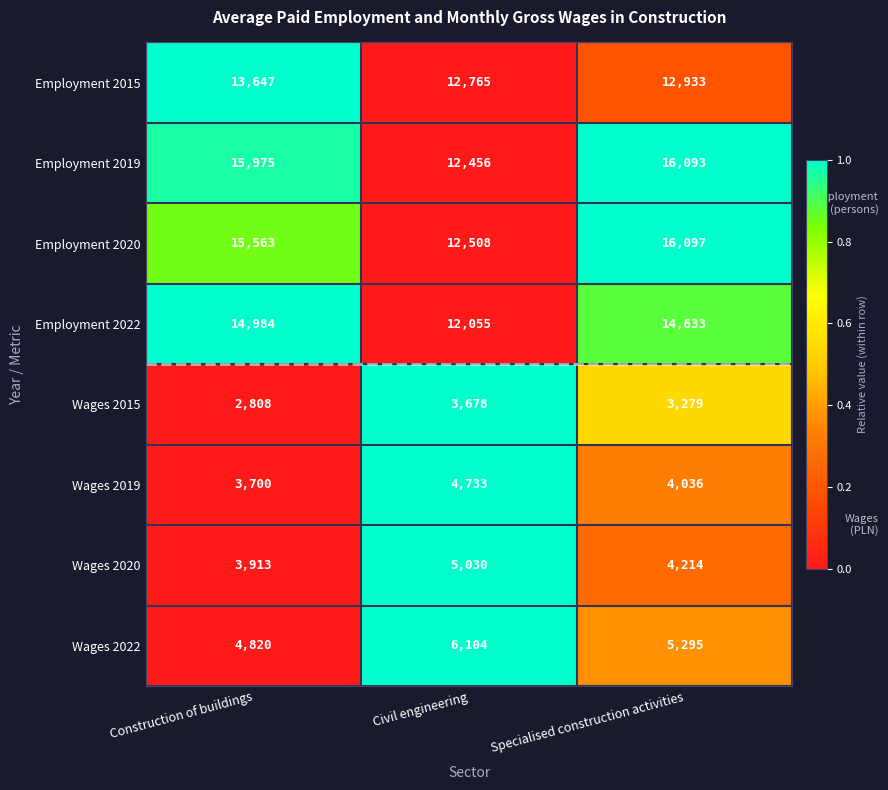

Which category has the lowest value in the Wages 2022 series?

Construction of buildings